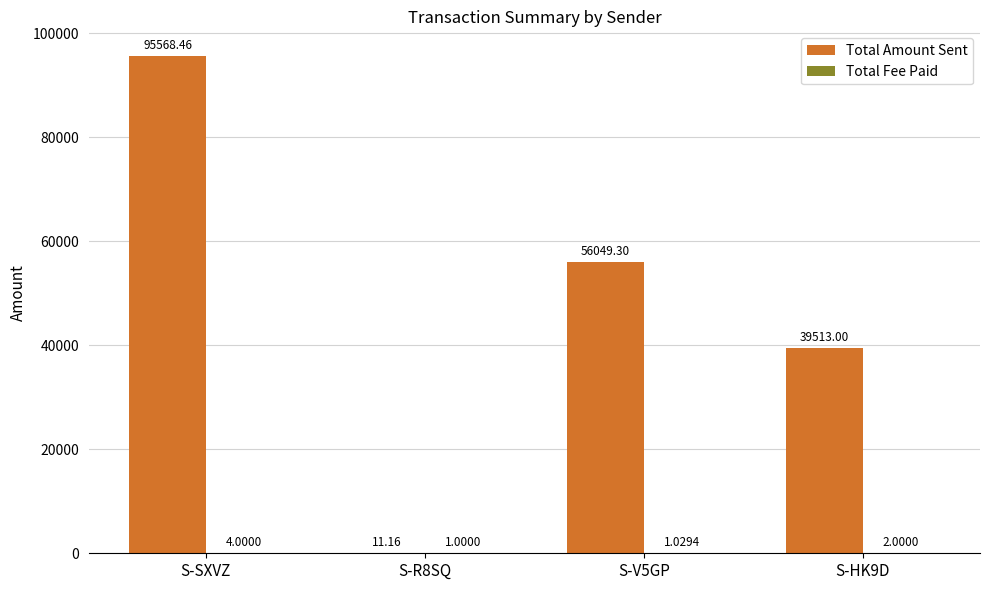

What is the sum of the Total Amount Sent values at S-R8SQ and S-HK9D?

39524.2